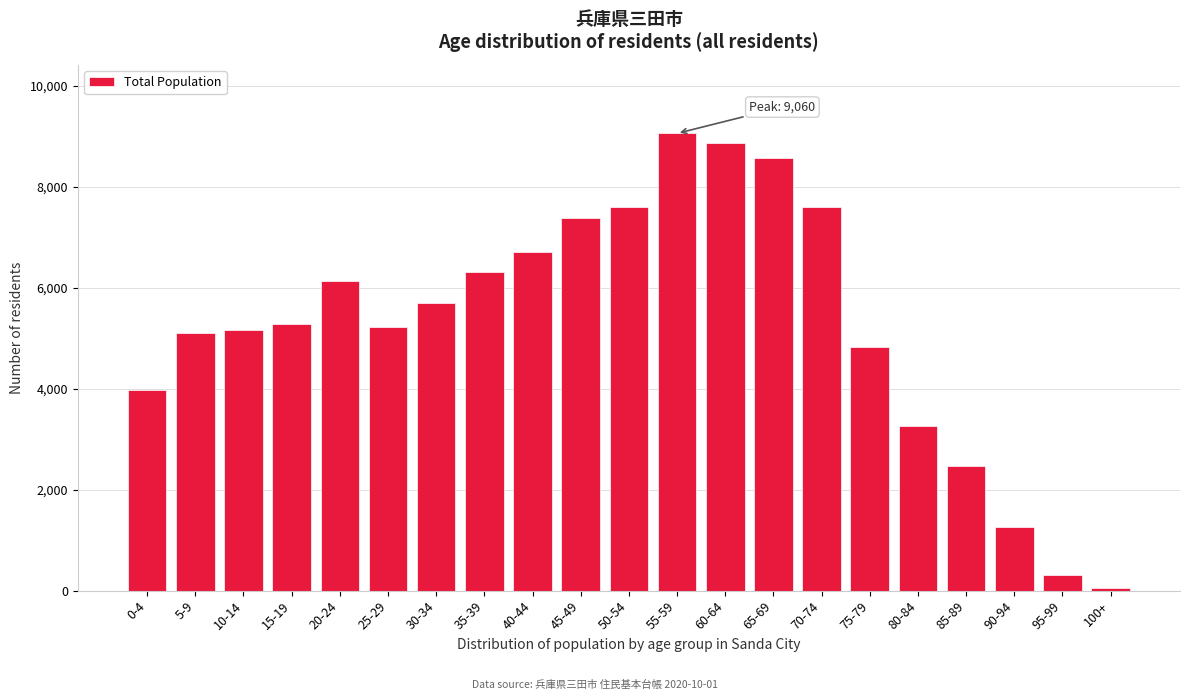

What is the difference between the maximum and second lowest values?

8757